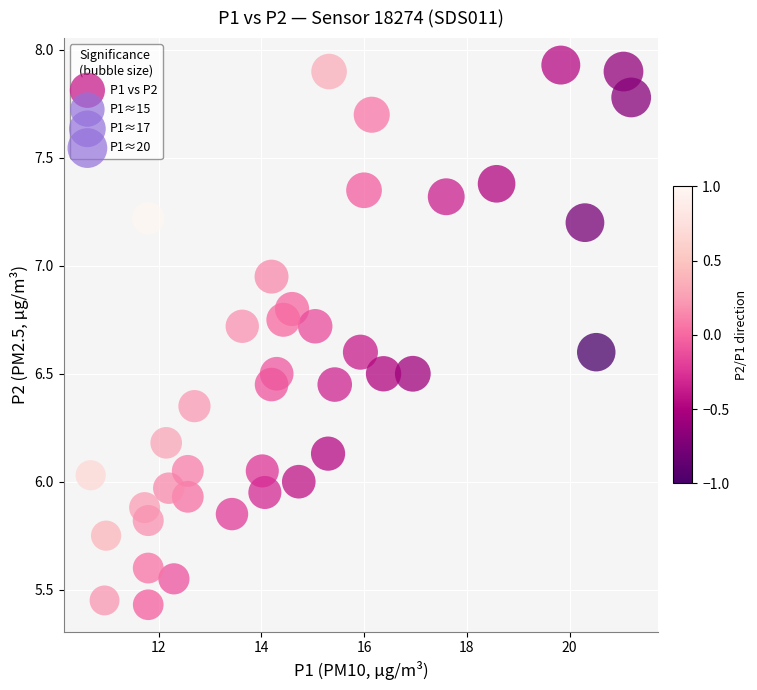

What is the range of X values (max minus min)?

10.5